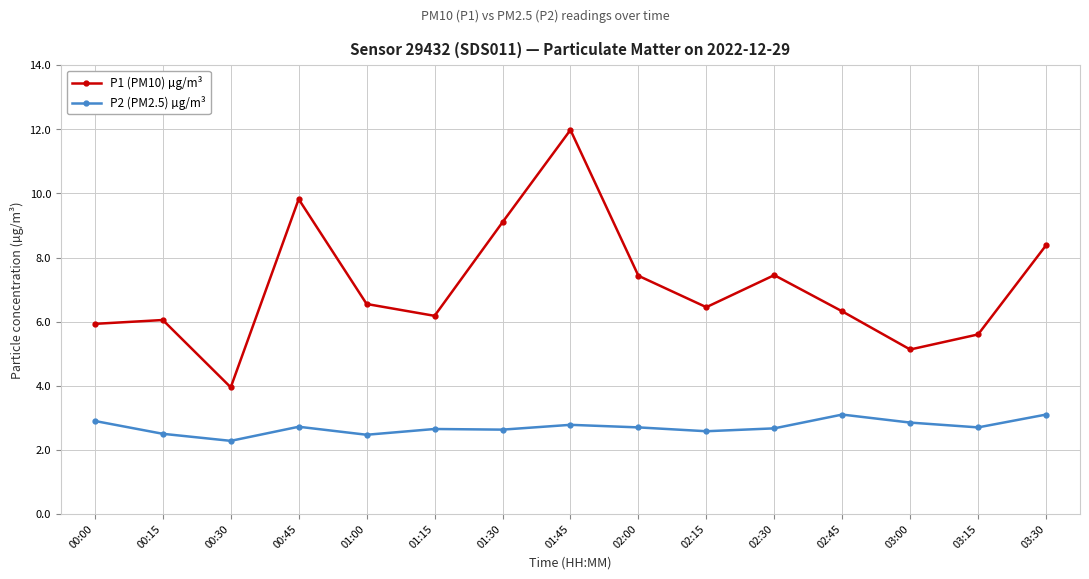

What is the total value across all series at 02:15?

9.0